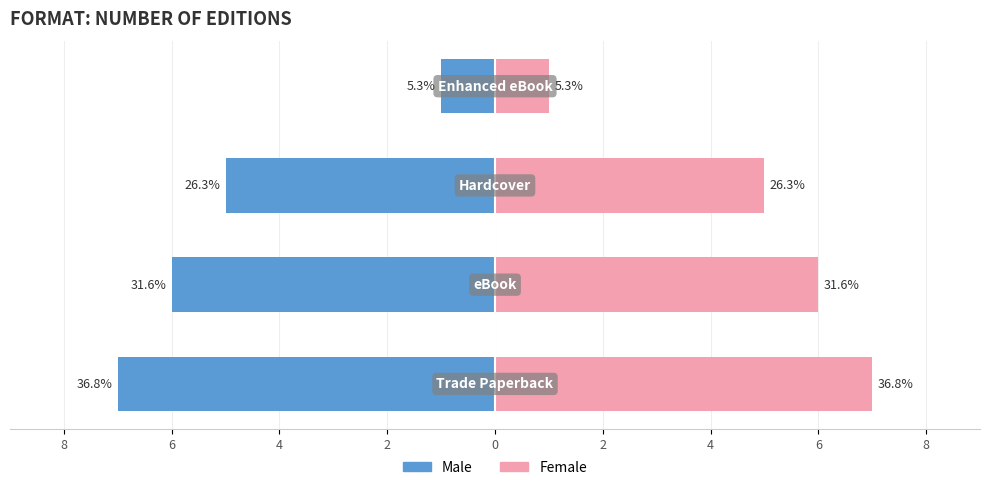

How many bars are there in total?

8